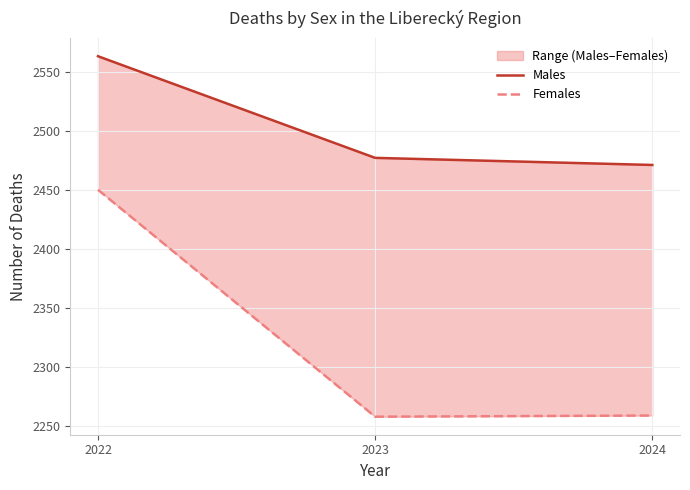

Read the Males value at 2023, to the nearest 5.

2475